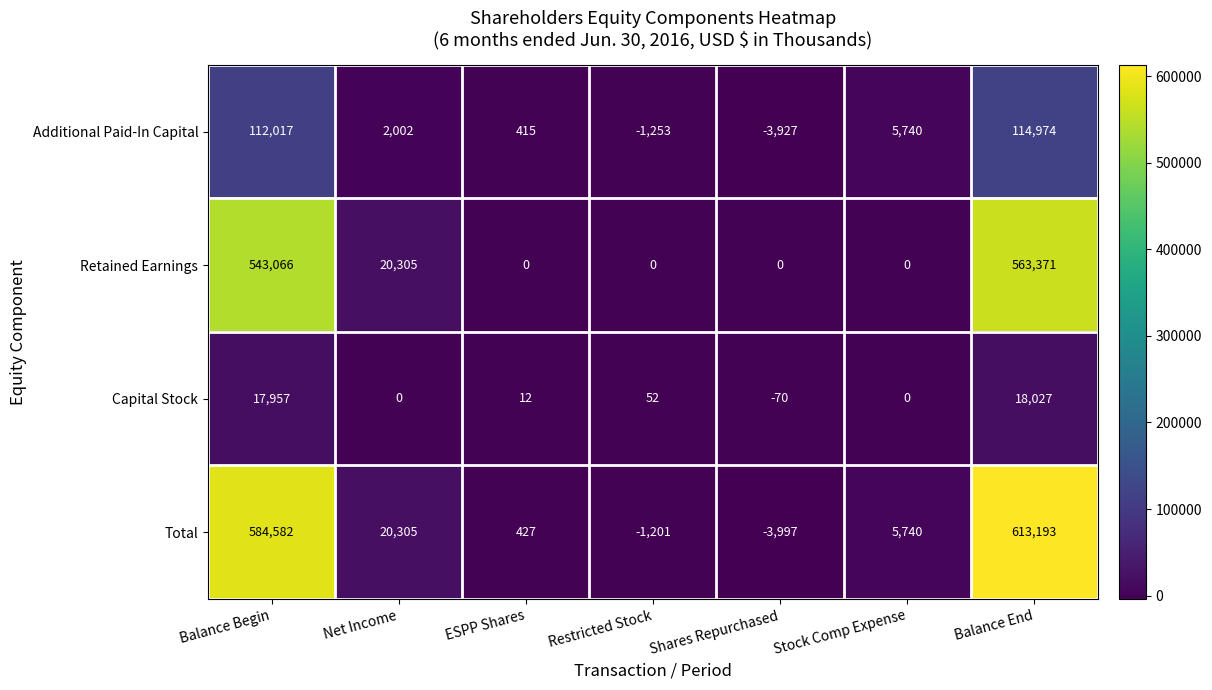

Which series has the widest spread of values?

Total